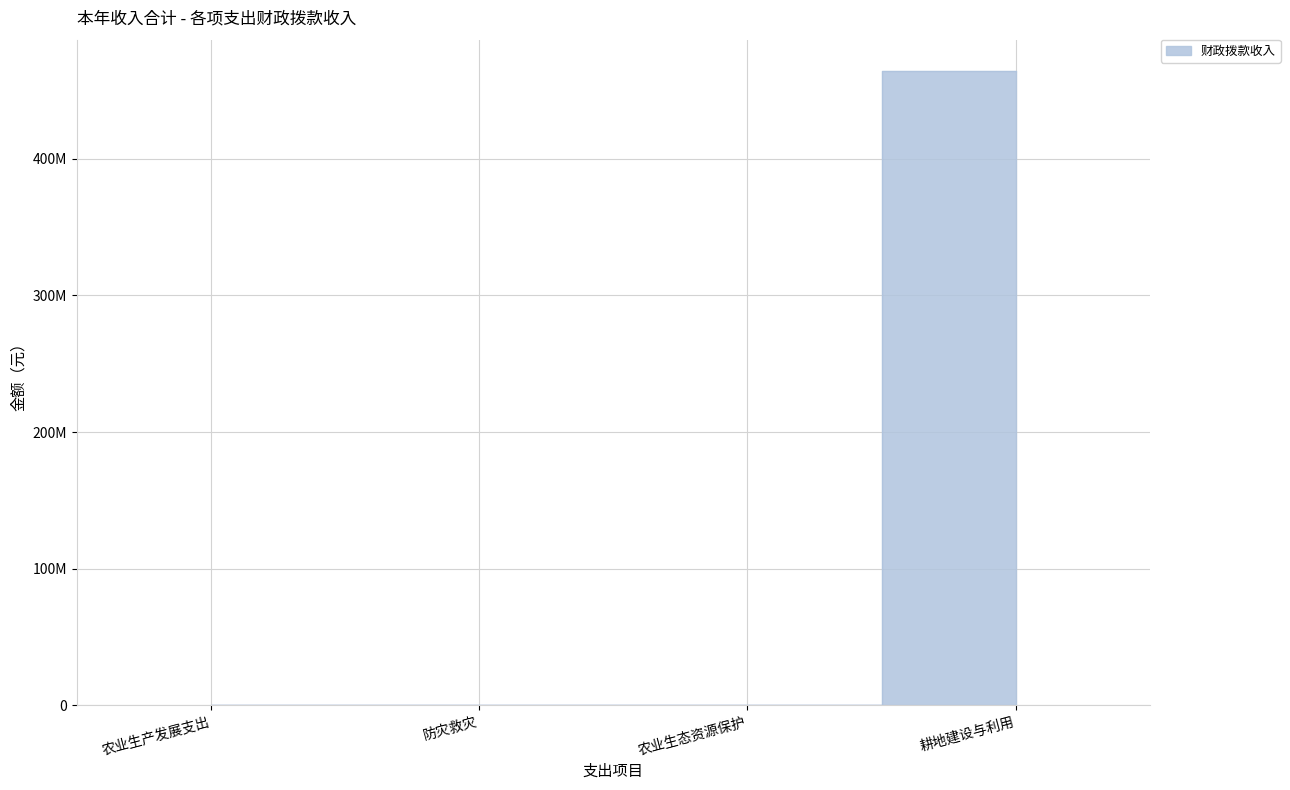

At which label does the data first exceed 500000?

耕地建设与利用